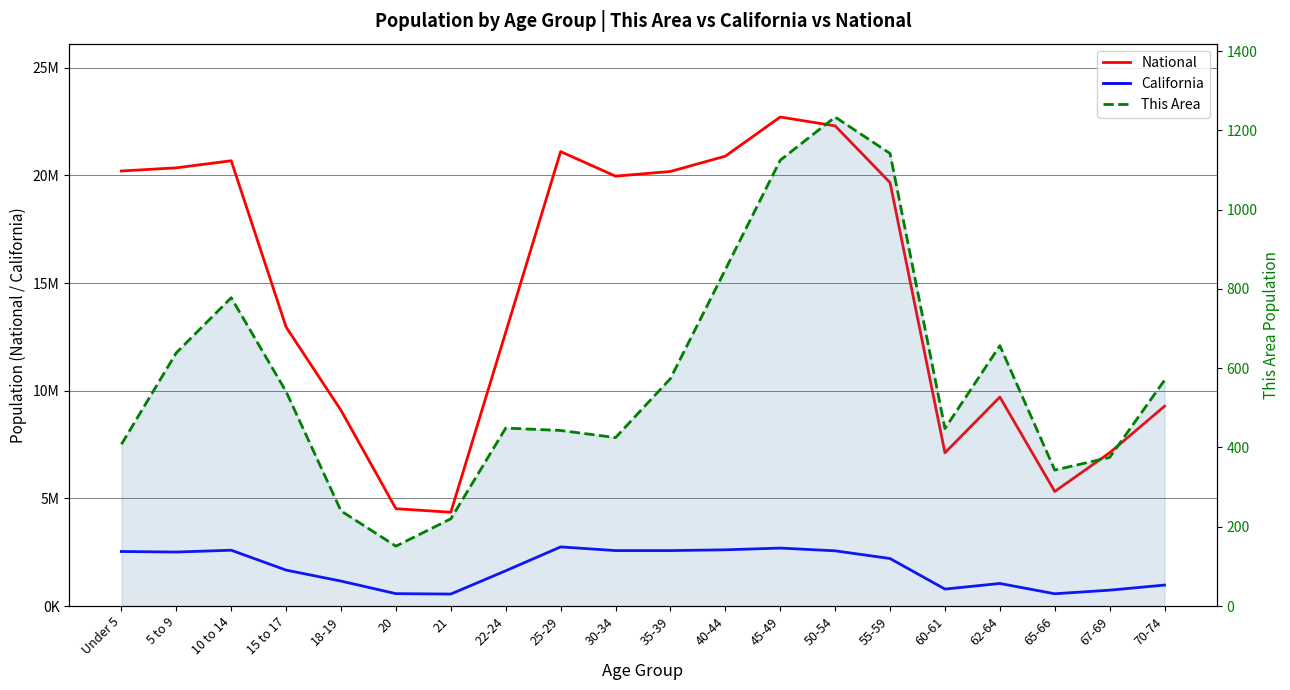

At which category does California reach its first local valley?

5 to 9